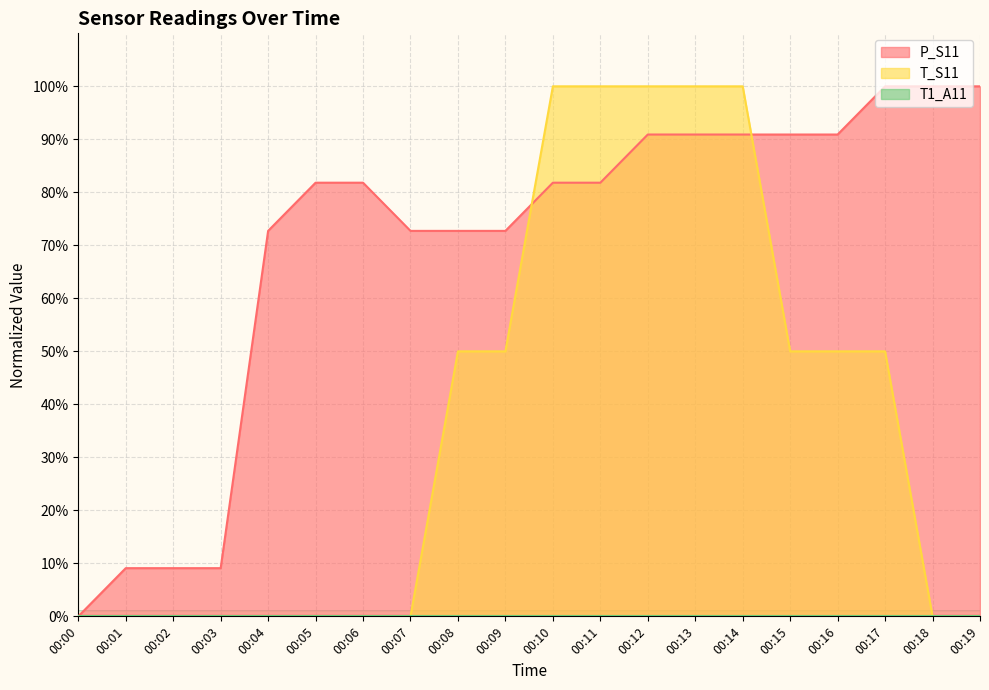

True or false: P_S11 and T_S11 cross at least once.

True